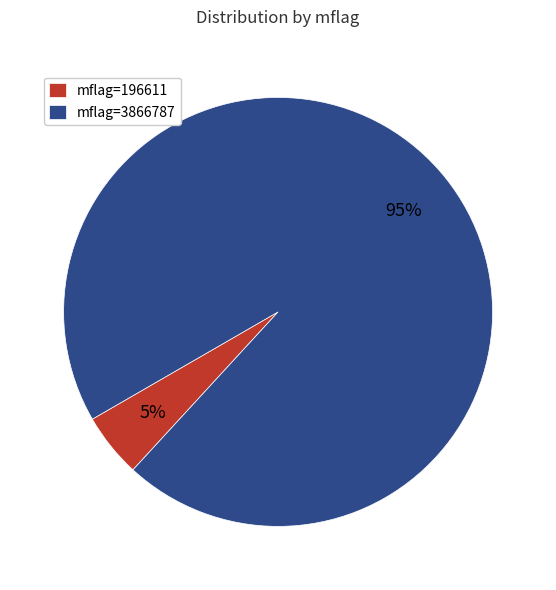

To the nearest percent, what percentage of the pie is mflag=196611?

5%